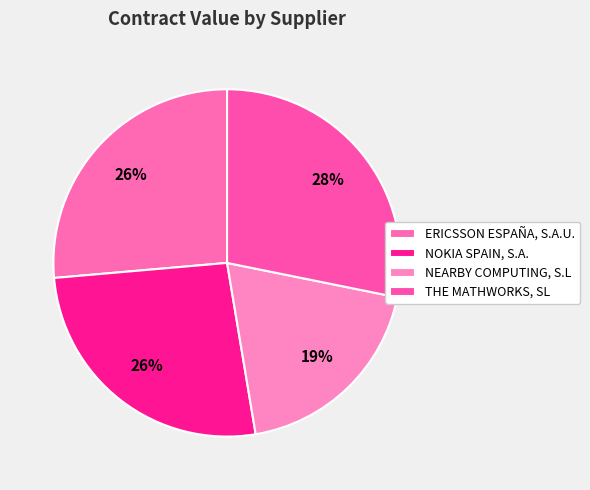

To the nearest percent, what is the difference between the largest and smallest slice percentages?

9%